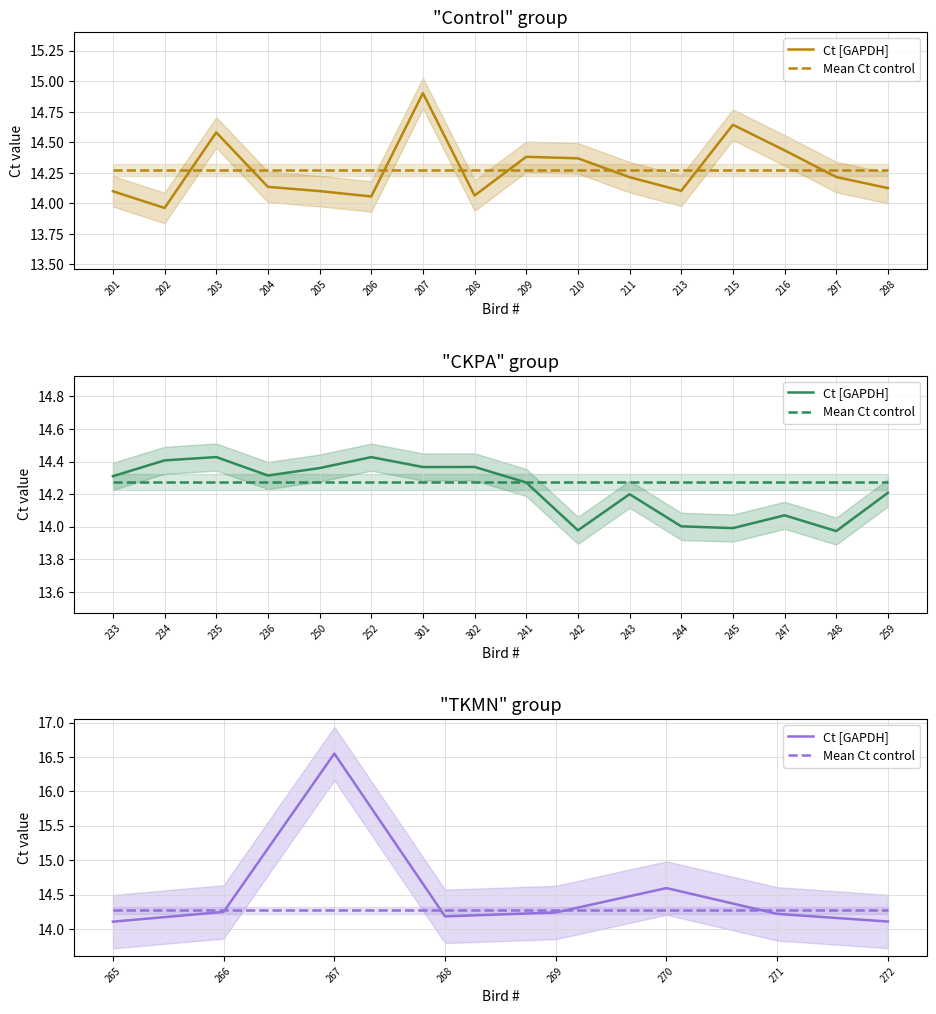

Which series changed the most between 268 and 270?

Ct [GAPDH]